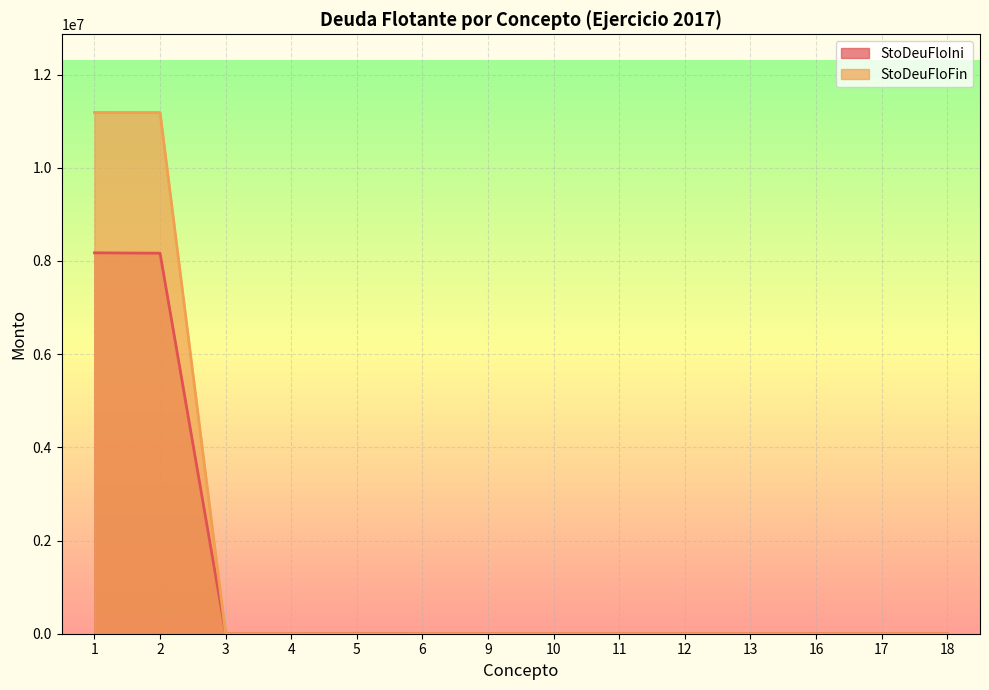

Reading left to right, transcribe all the data shown in this chart.

StoDeuFloIni: 1=8175163.0	2=8166763.8	3=0.0	4=0.0	5=8399.2	6=0.0	9=0.0	10=0.0	11=0.0	12=0.0	13=0.0	16=0.0	17=0.0	18=0.0
StoDeuFloFin: 1=11187518.9	2=11186360.3	3=0.0	4=0.0	5=1158.7	6=0.0	9=0.0	10=0.0	11=0.0	12=0.0	13=0.0	16=0.0	17=0.0	18=0.0